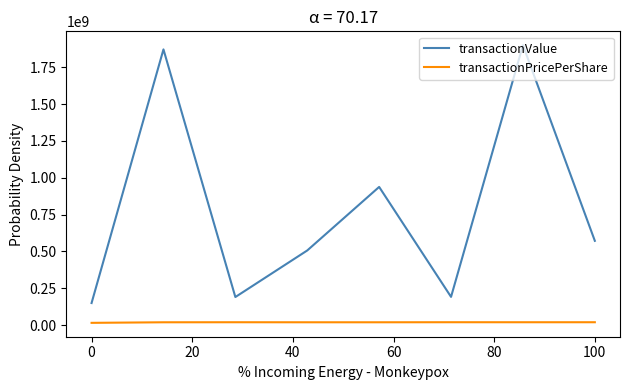

True or false: transactionPricePerShare and transactionValue intersect in this chart.

False